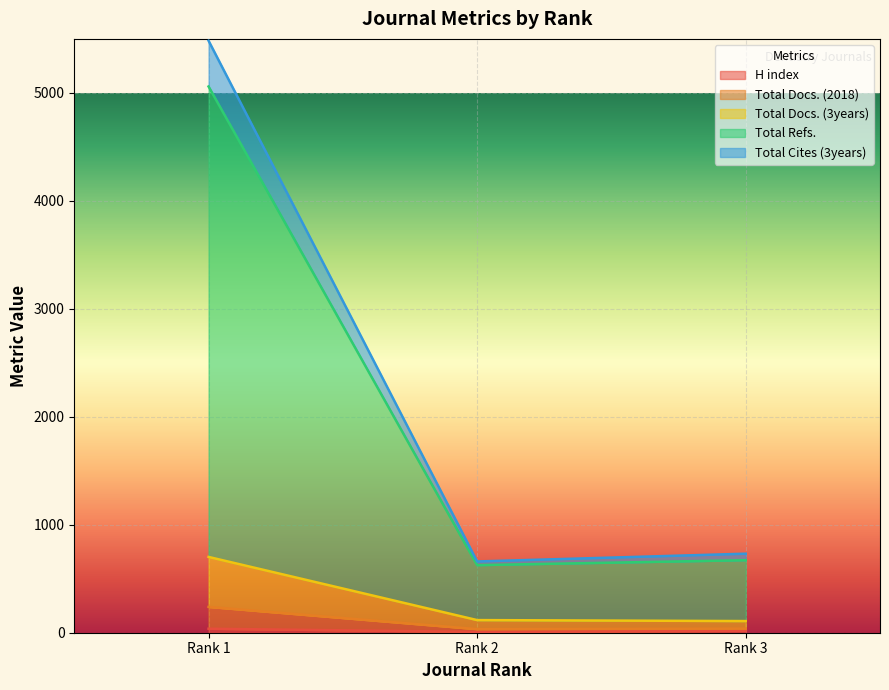

What is the minimum value for Total Cites (3years)?

33